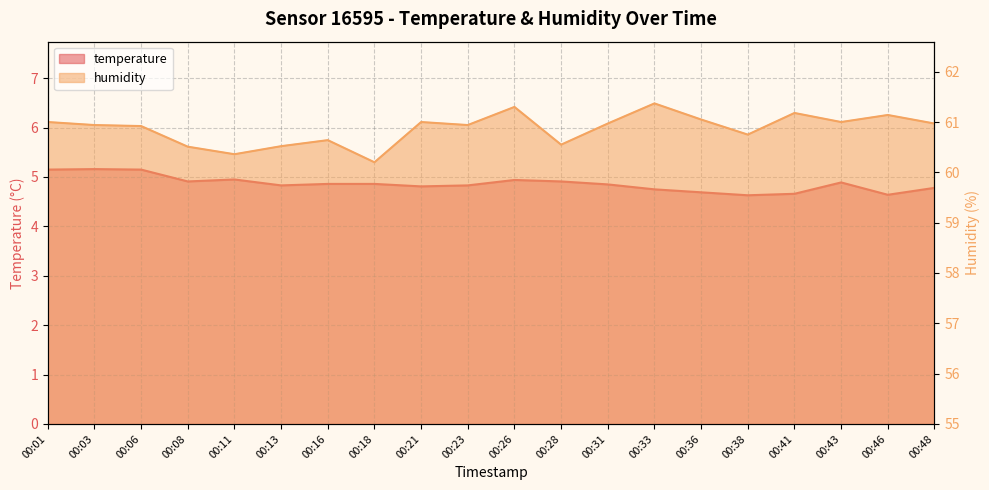

What is the approximate value of temperature at 00:11?

5.0